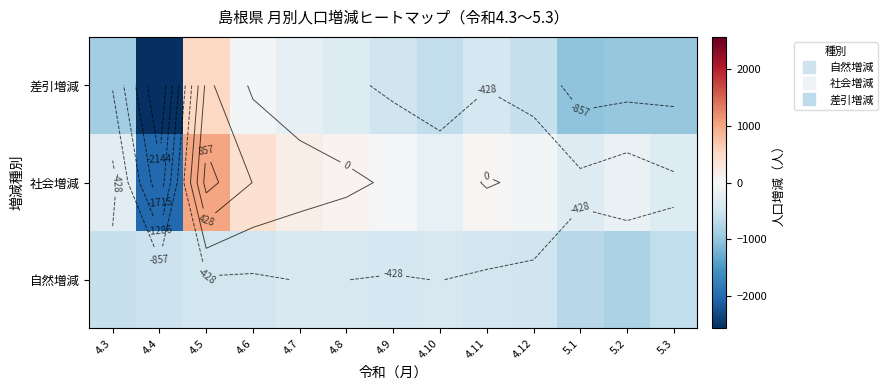

What is the difference between the 差引増減 values at 4.10 and 5.1?

412